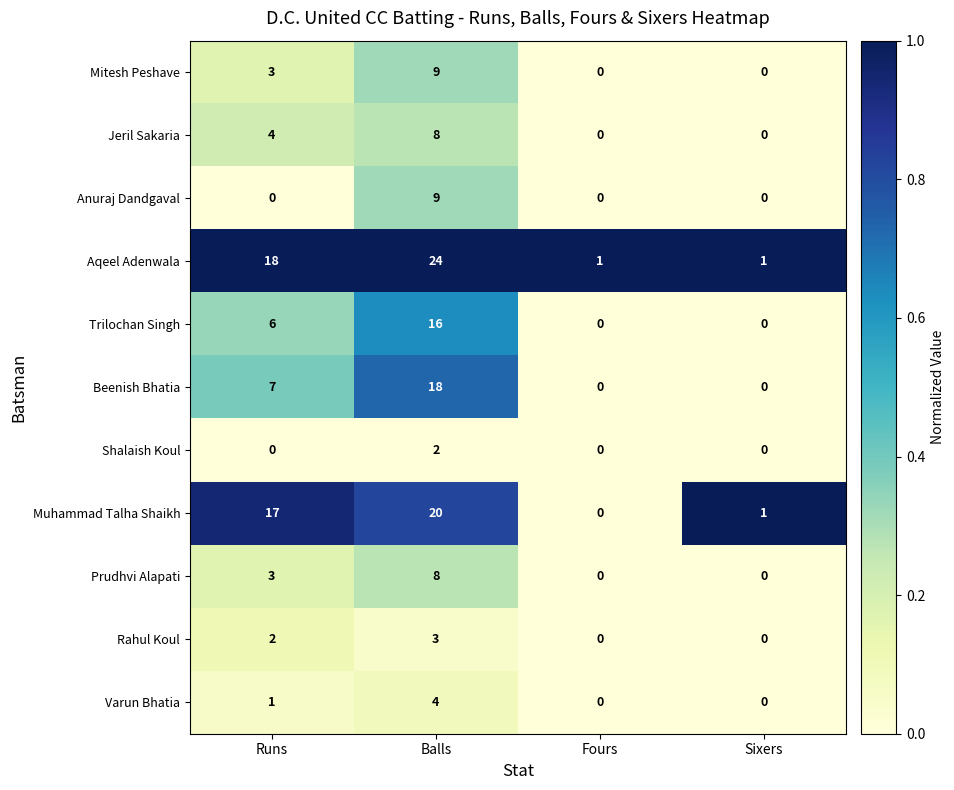

At which label does Rahul Koul reach its peak?

Balls